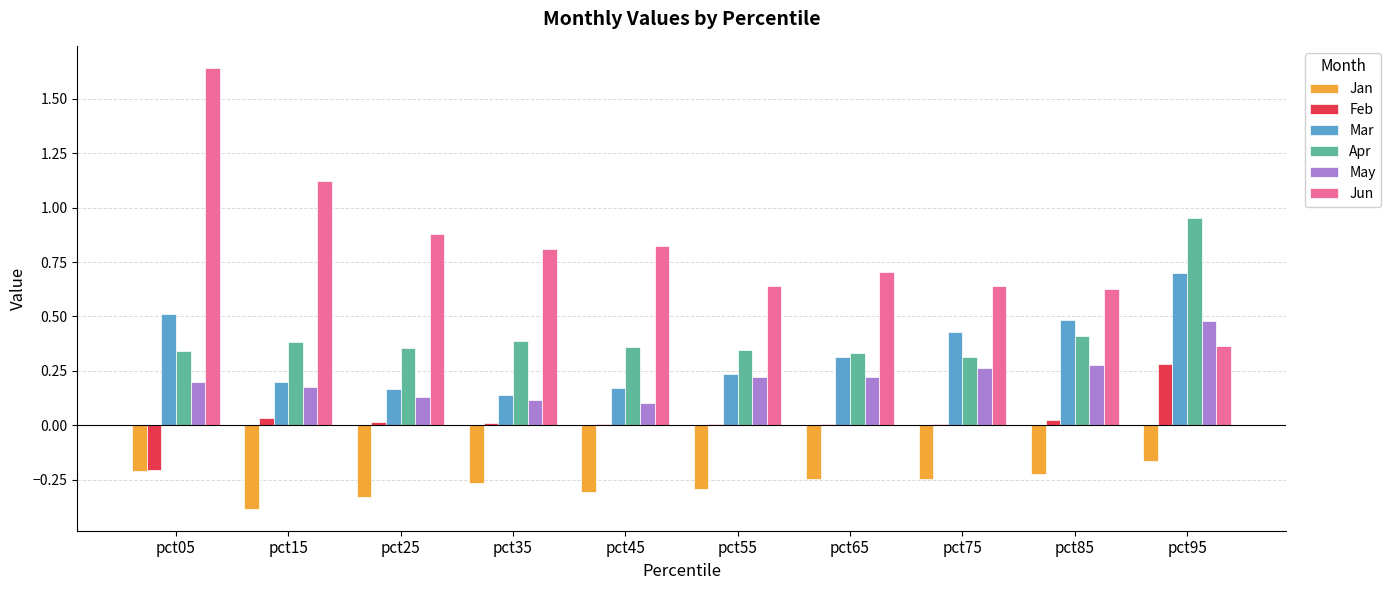

The value of Jan at pct75 is -0.1. True or false?

False